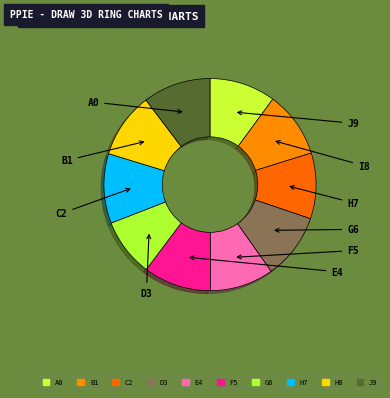

How many slices are in this pie chart?

10